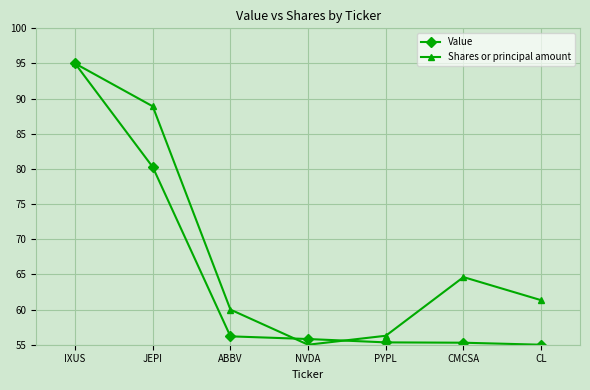

How many data points in Value are above 55?

6